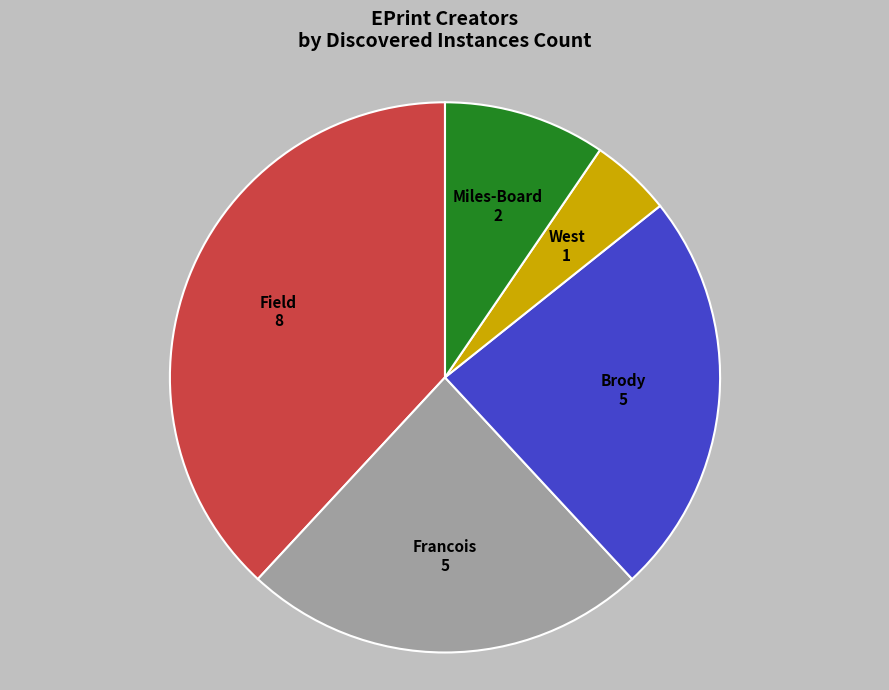

Does Field represent more than half of the total?

No